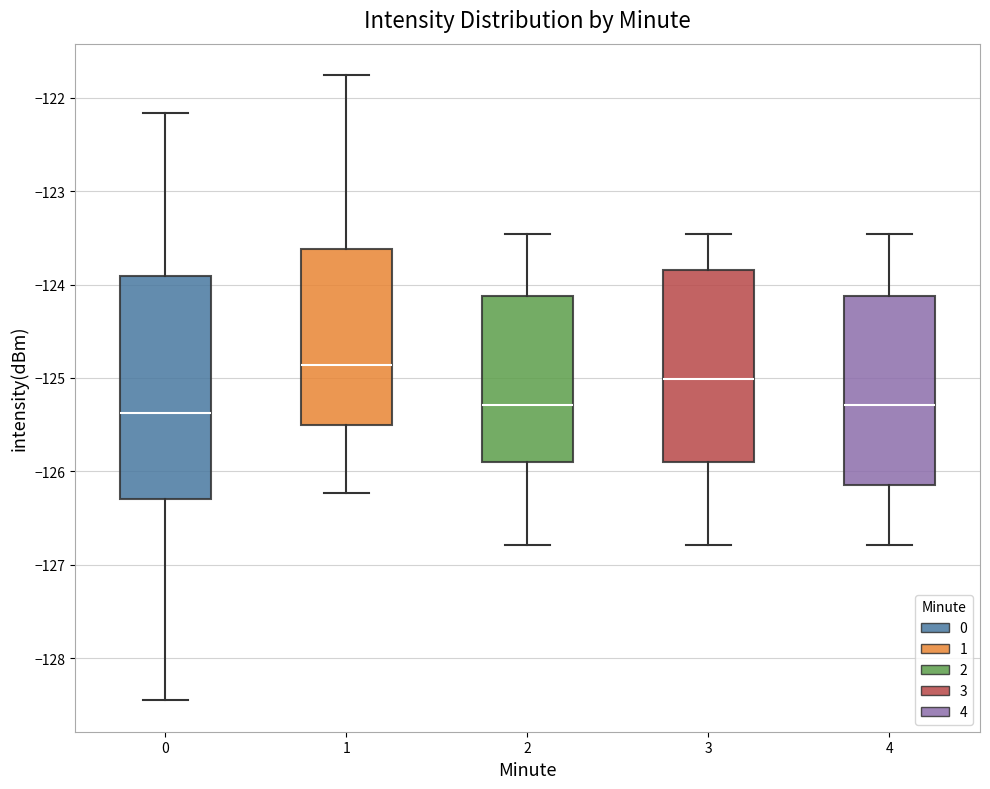

Which box is the tallest, from its lower edge to its upper edge?

0